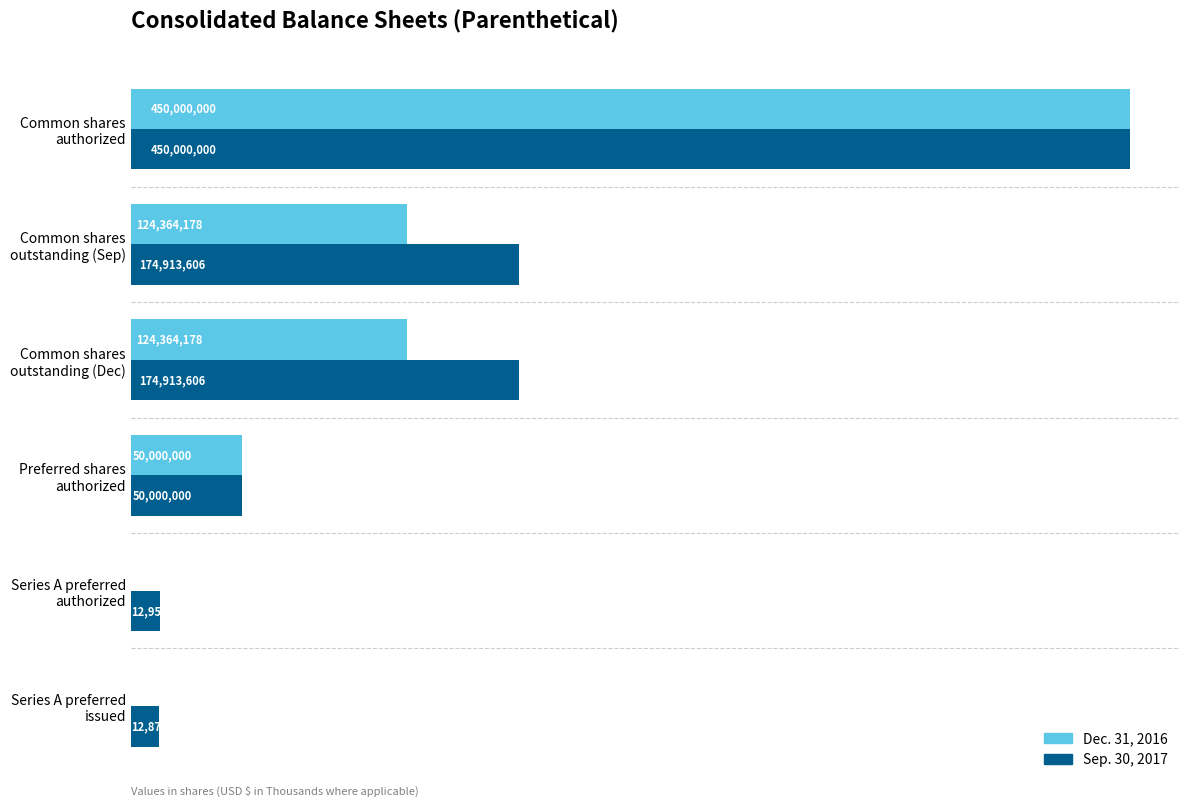

What are all the series names shown in the legend?

Dec. 31, 2016, Sep. 30, 2017